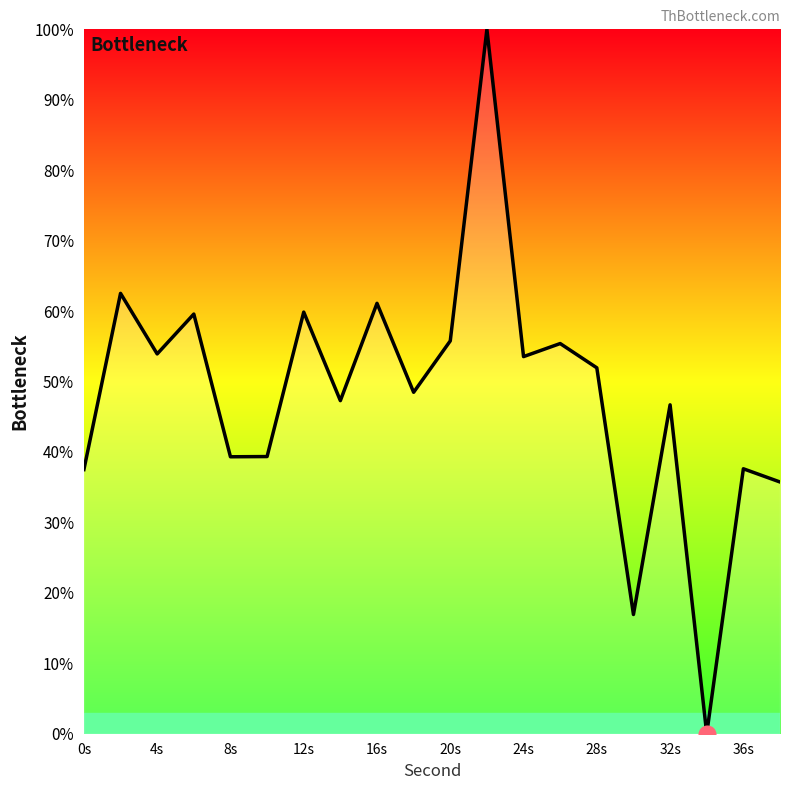

What is the difference between the maximum and minimum values?

100.0